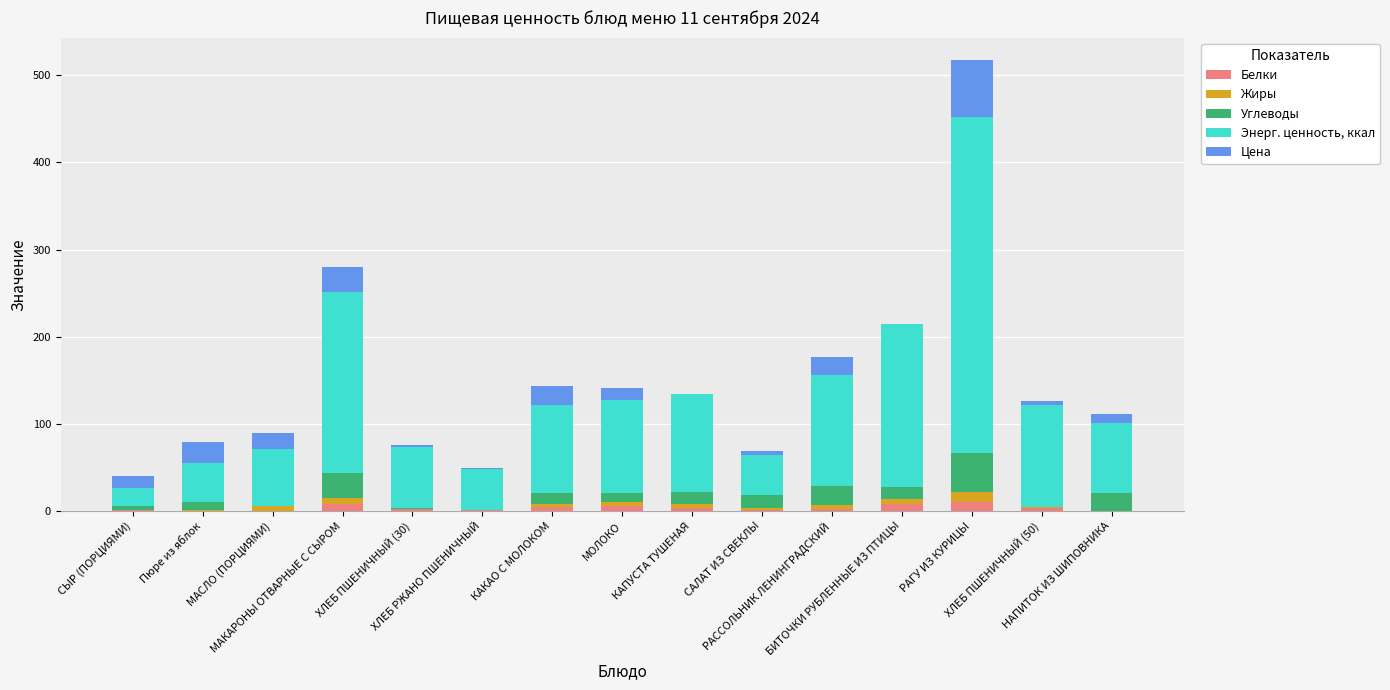

True or false: Энерг. ценность, ккал has a value of 207.7 at МАКАРОНЫ ОТВАРНЫЕ С СЫРОМ.

True